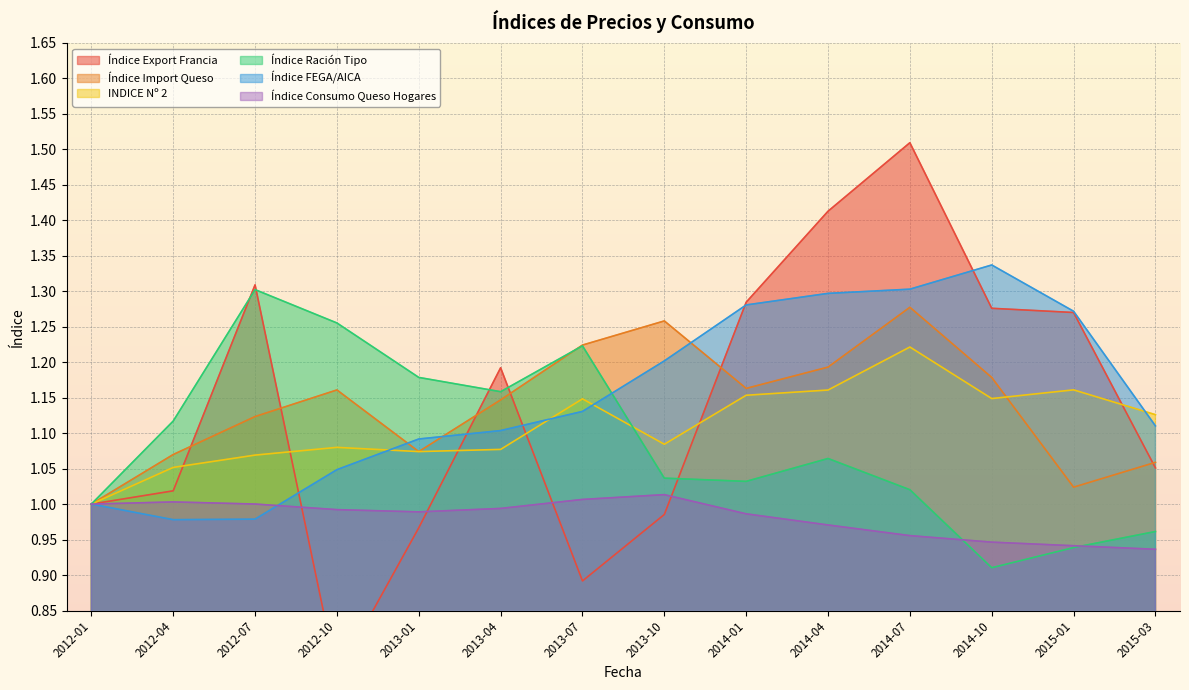

How many intersections are there between Índice FEGA/AICA and Índice Import Queso?

3